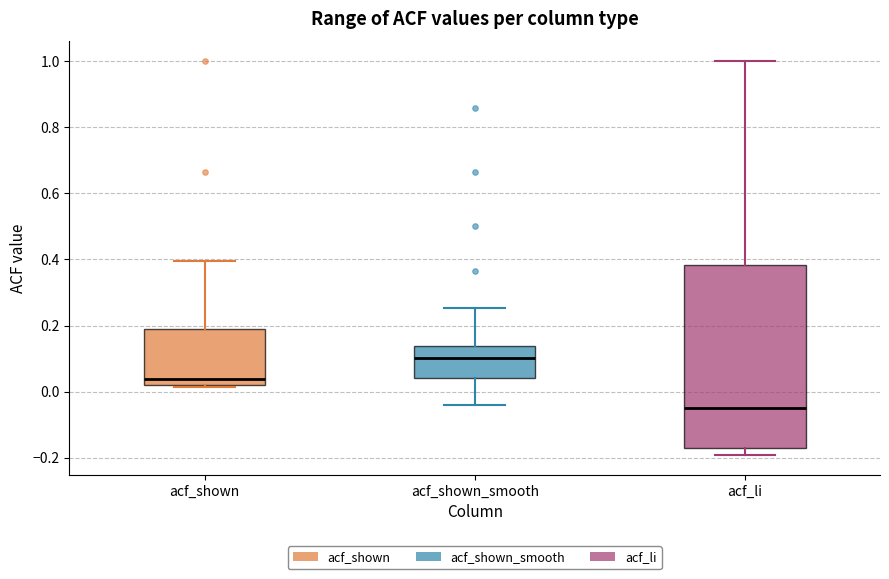

Where does the median line of the box for acf_shown_smooth sit on the y-axis? The values are not printed on the chart, so give them approximately, as read against the axis.

0.10